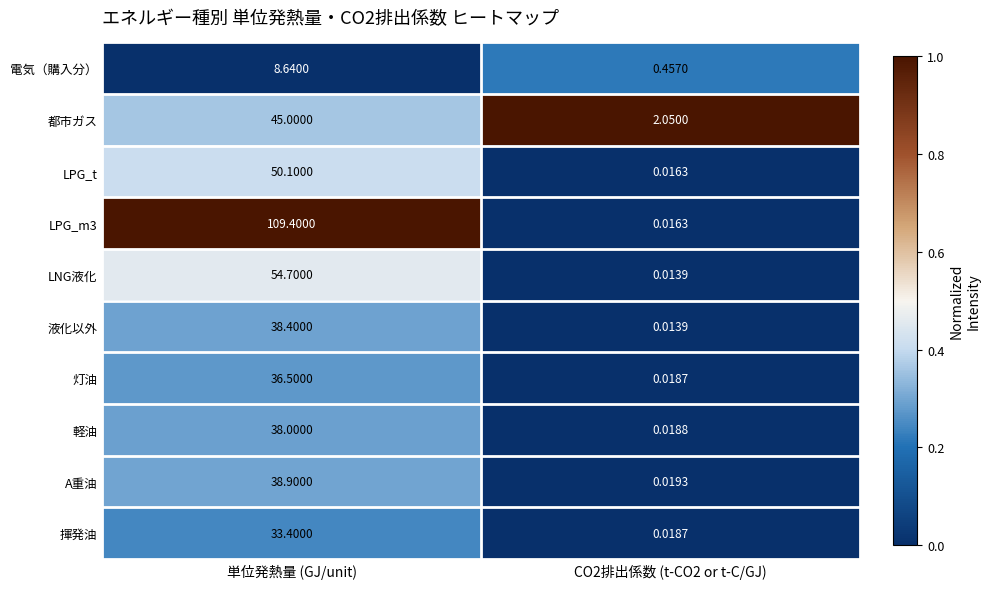

Is the value of A重油 at CO2排出係数 (t-CO2 or t-C/GJ) greater than the value of LPG_m3 at CO2排出係数 (t-CO2 or t-C/GJ)?

Yes